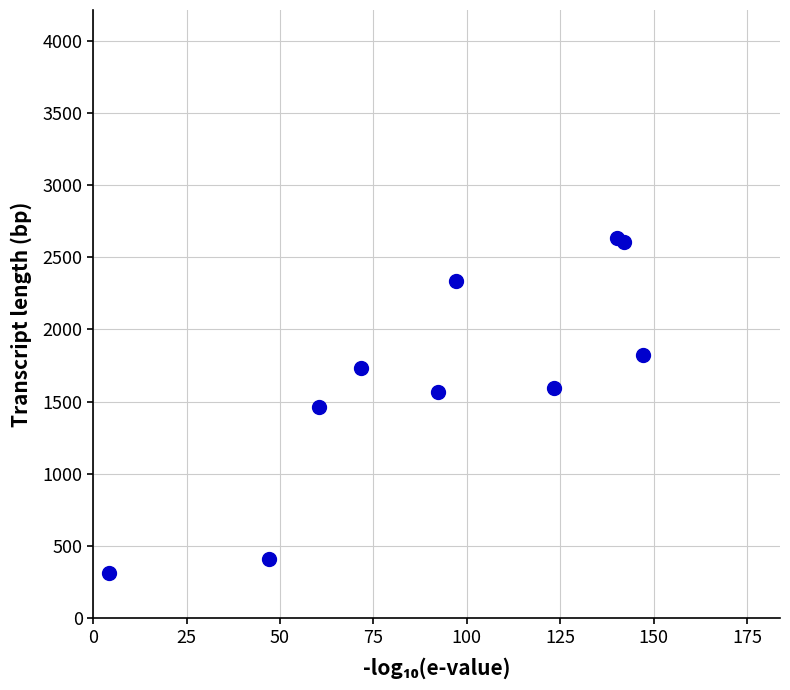

What is the range of Y values (max minus min)?

2322